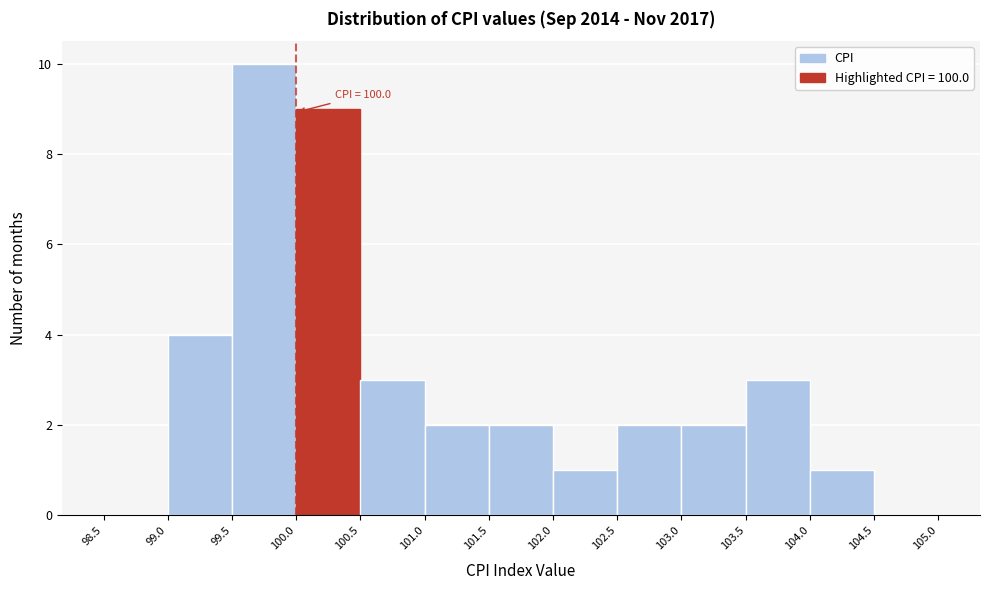

Which range on the x-axis has the tallest bar?

99.5 to 100.0